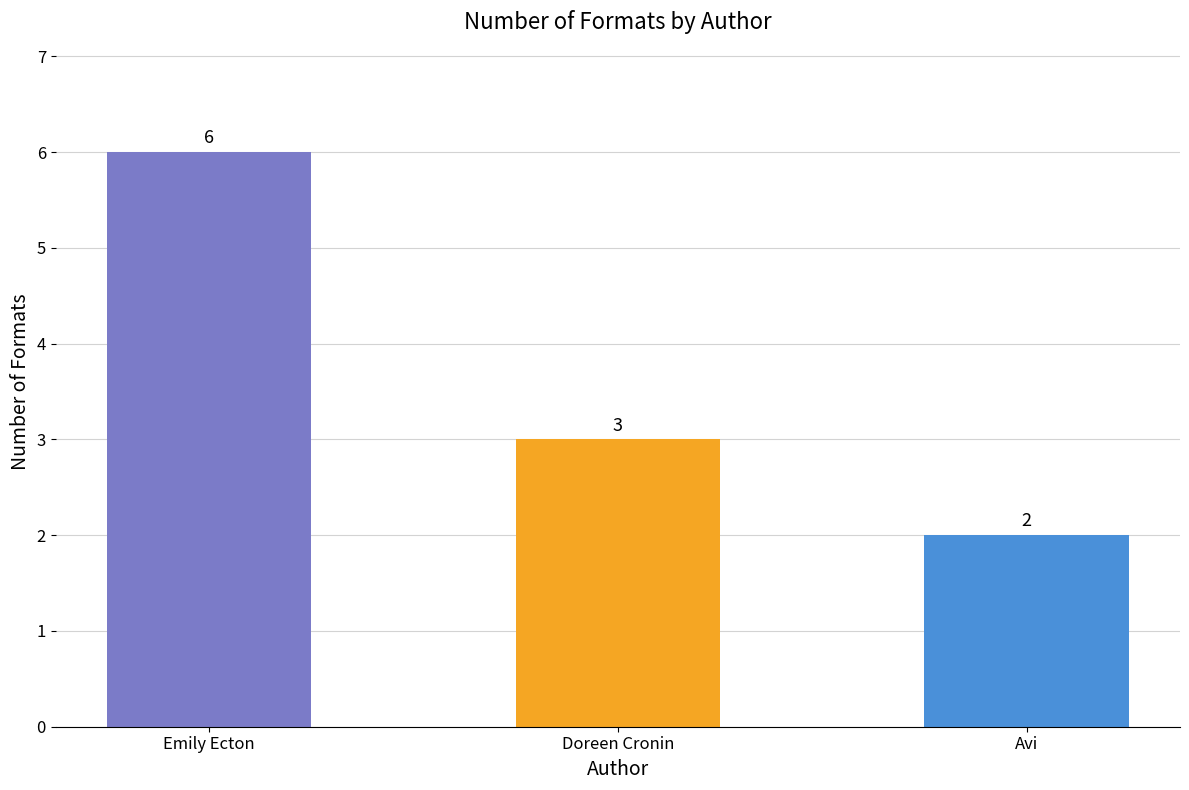

Which label corresponds to the smallest value in the chart?

Avi